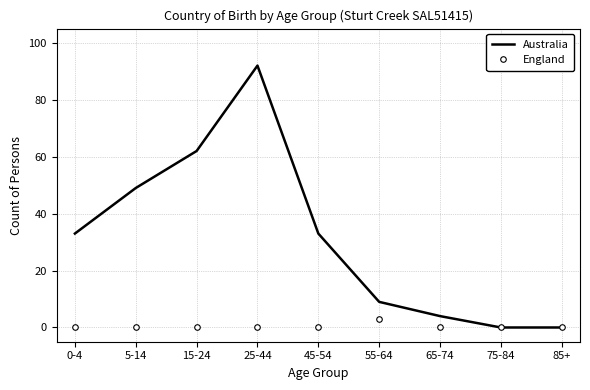

Rank the series by their average value, from lowest to highest.

England, Australia